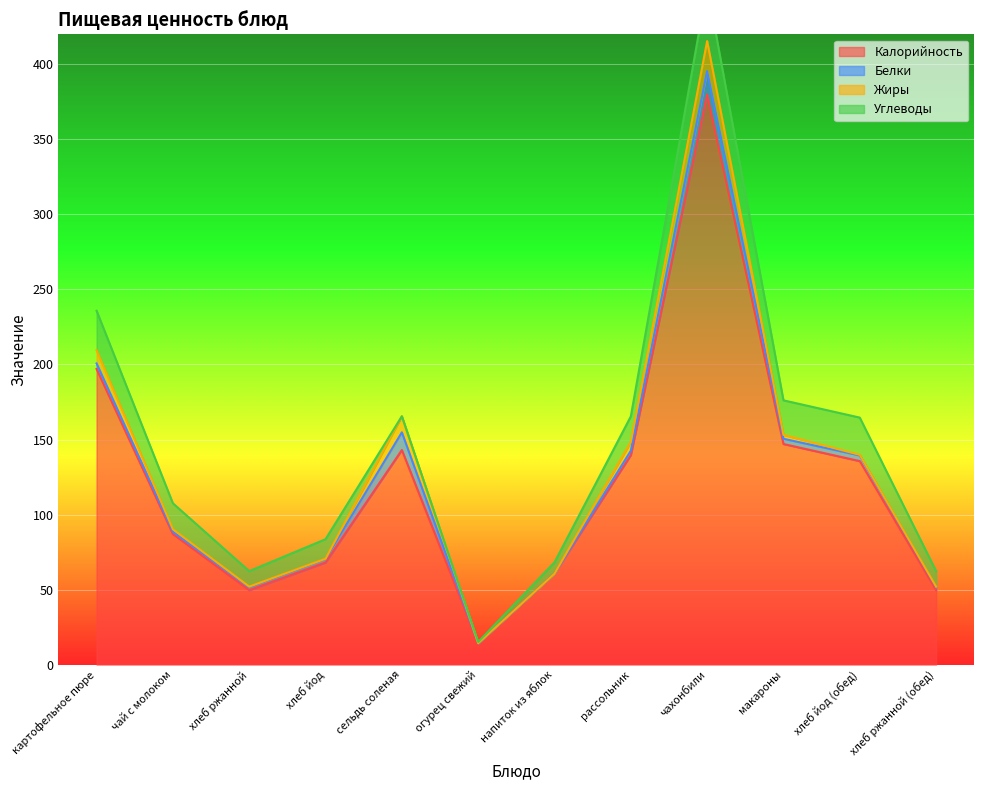

What value does the Белки series have at хлеб йод (обед)?

3.8